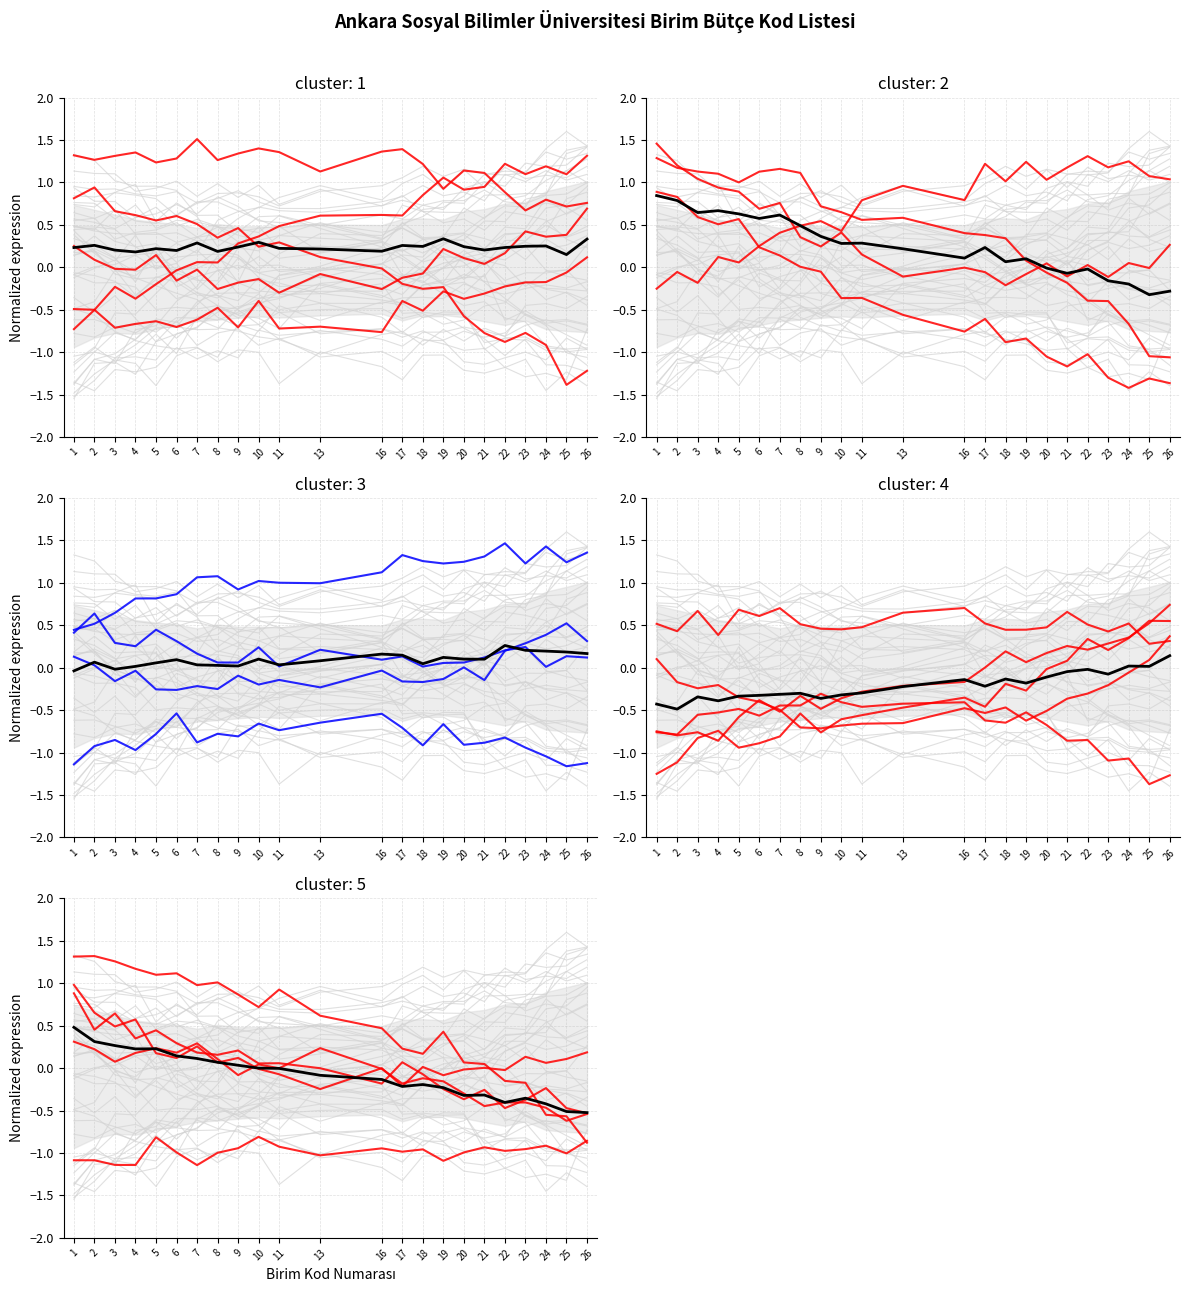

Between which two adjacent categories do Sağlık, Kültür ve Spor and İlahiyat Fakültesi first intersect?

5 and 6